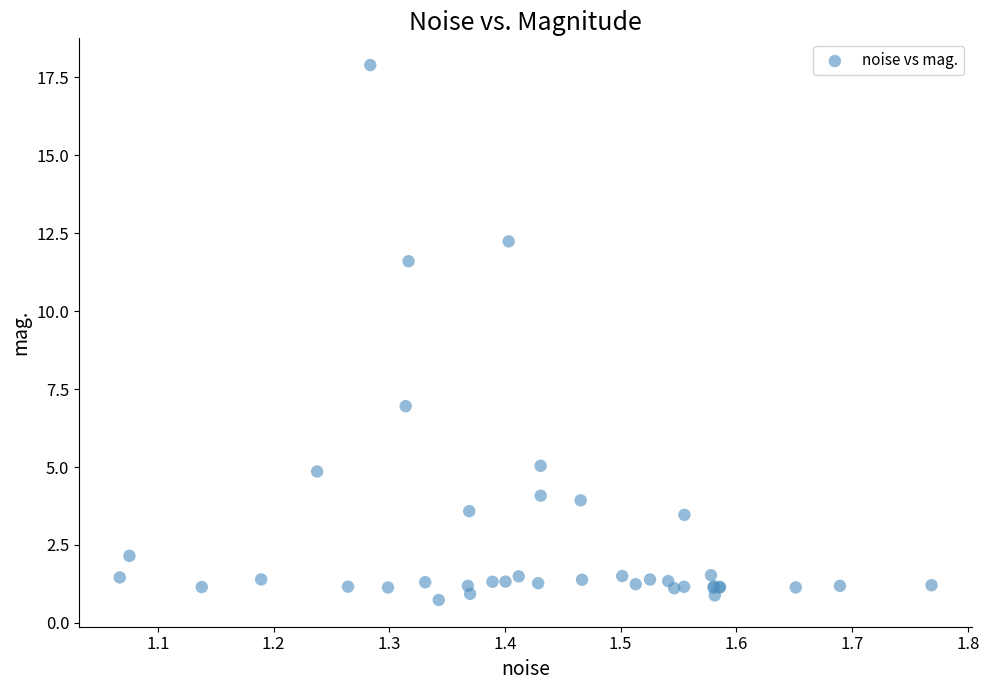

What Y value in the scatter plot is closest to 9?

7.0